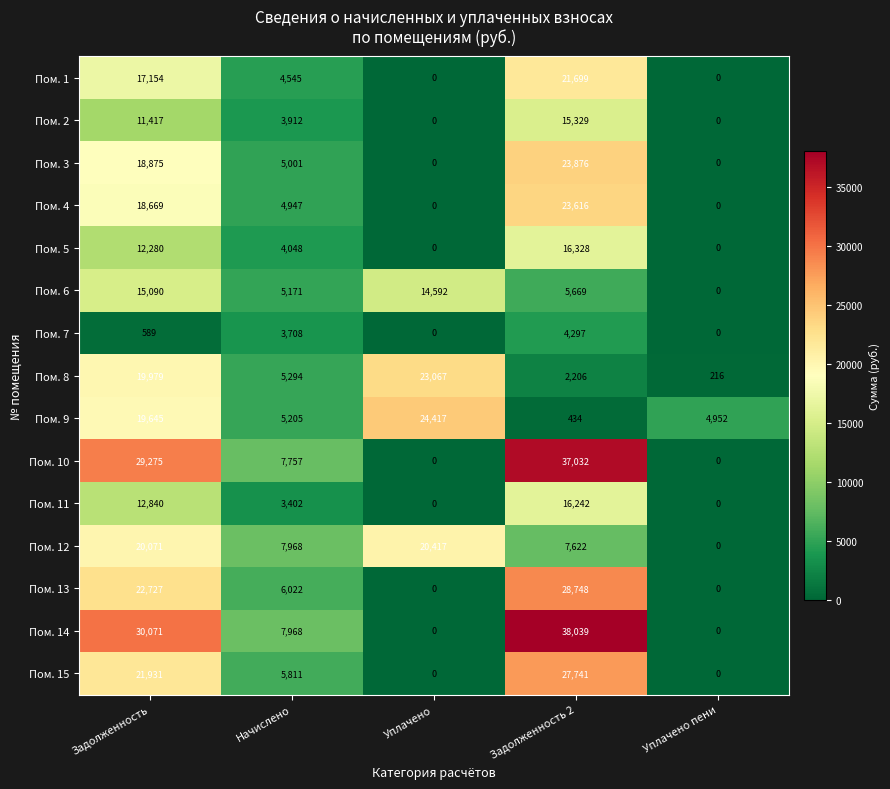

Which series has the widest spread of values?

Пом. 14